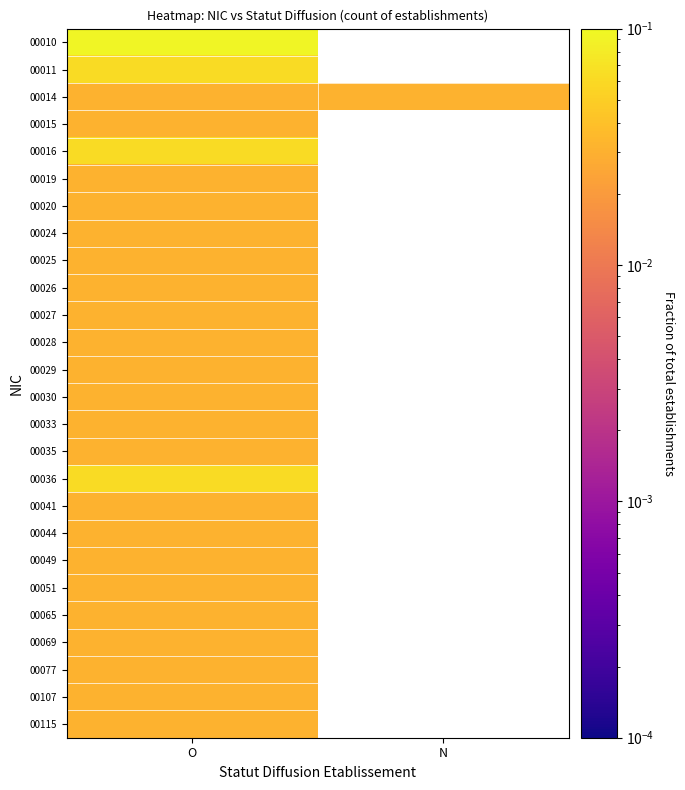

At which label does 00011 reach its minimum?

O